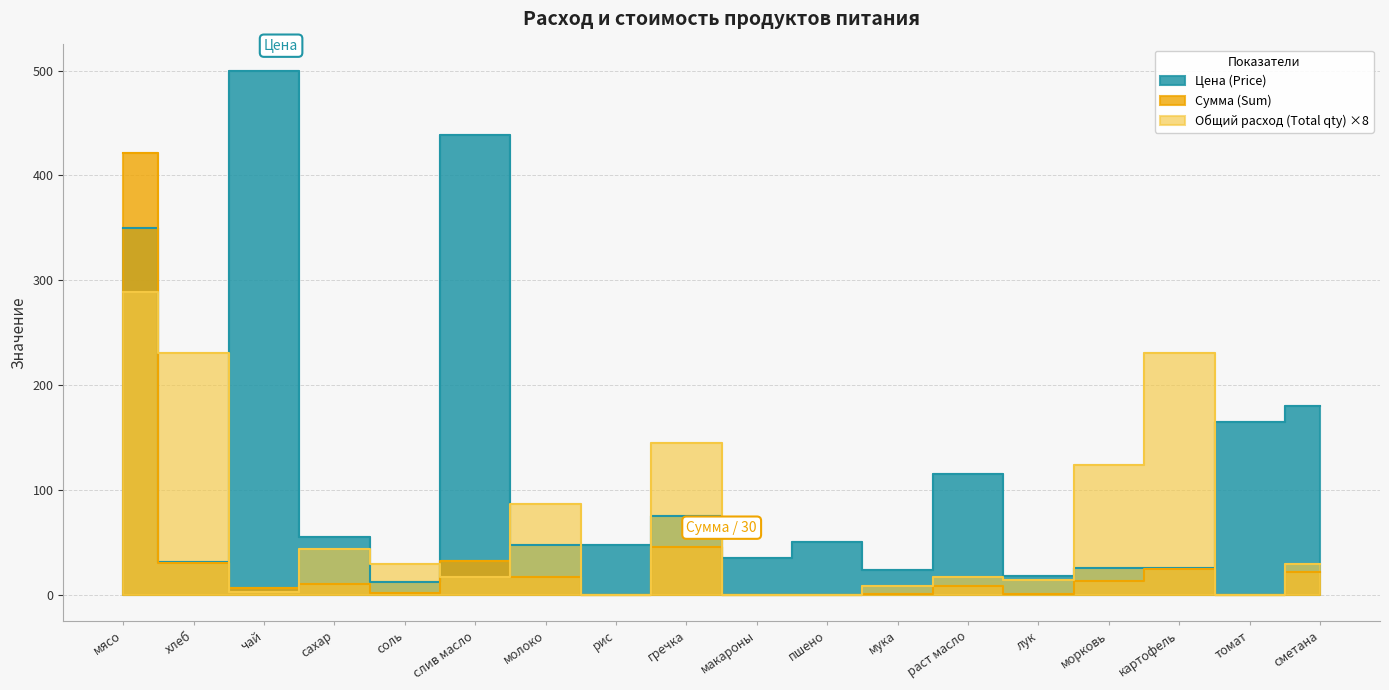

Where is Цена (Price) nearest to the value 256?

сметана